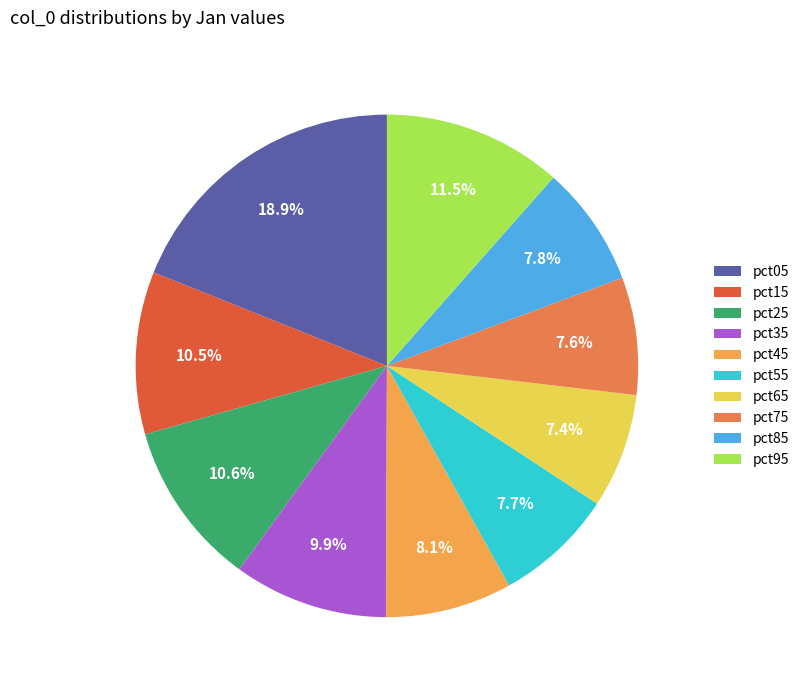

Does any single category account for the majority?

No